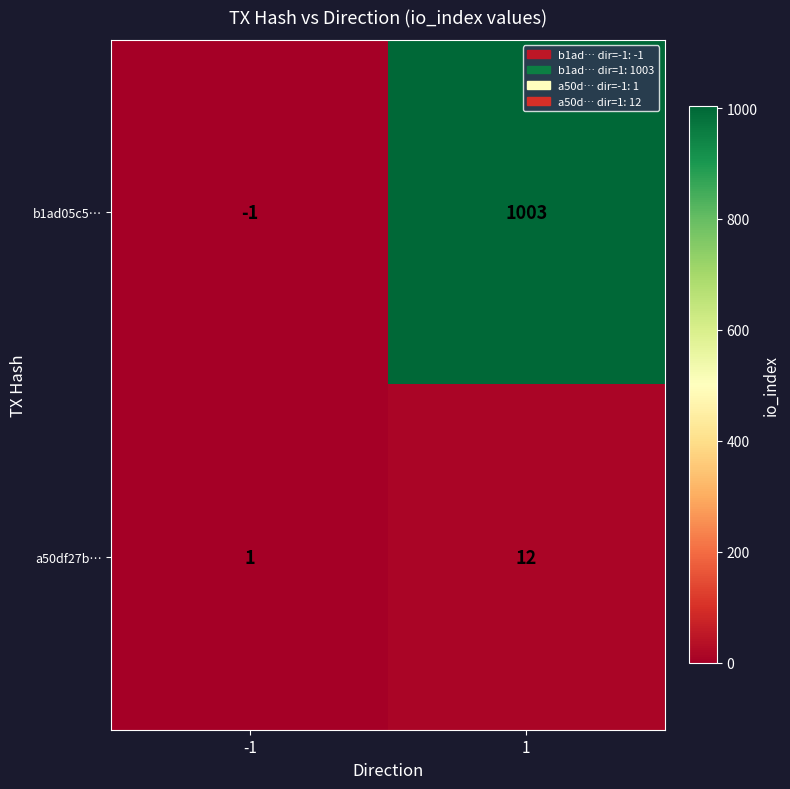

What is the difference between the highest and lowest values at -1?

2